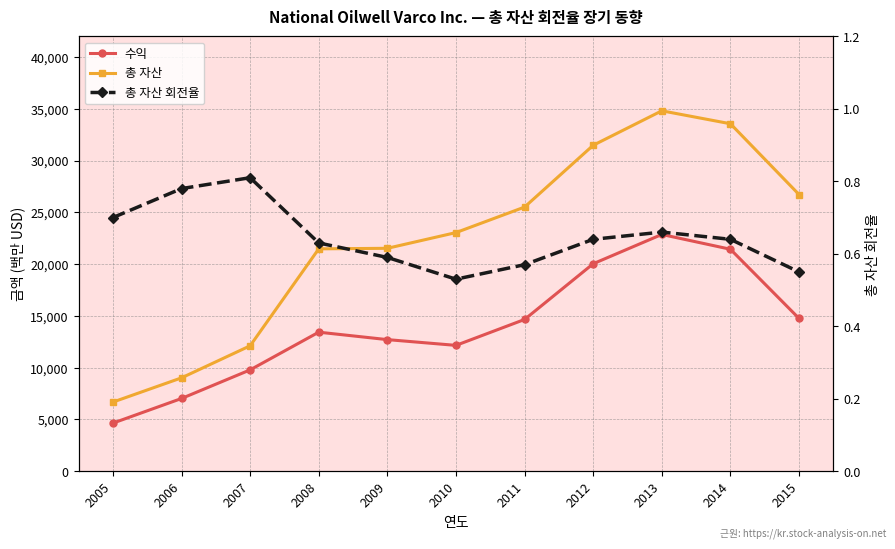

At how many categories does at least one series exceed 9667?

9